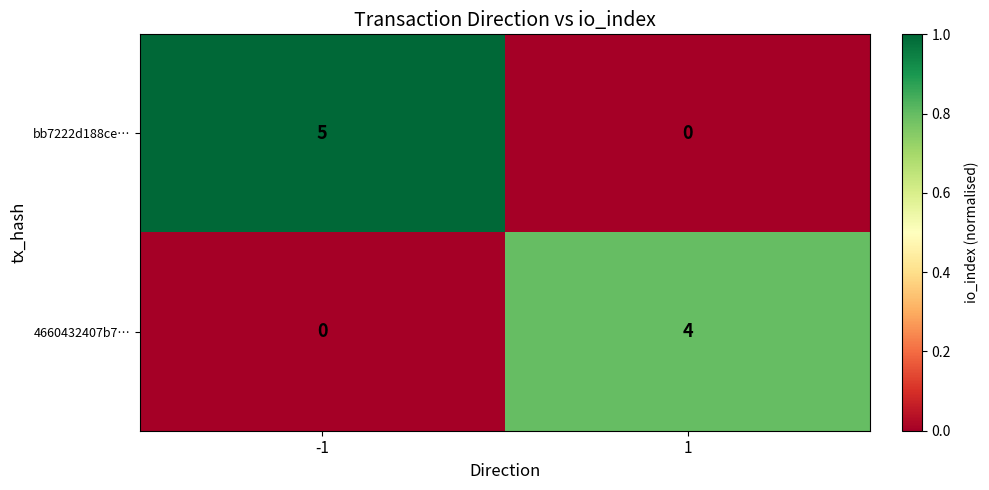

Count the number of categories in the chart.

2